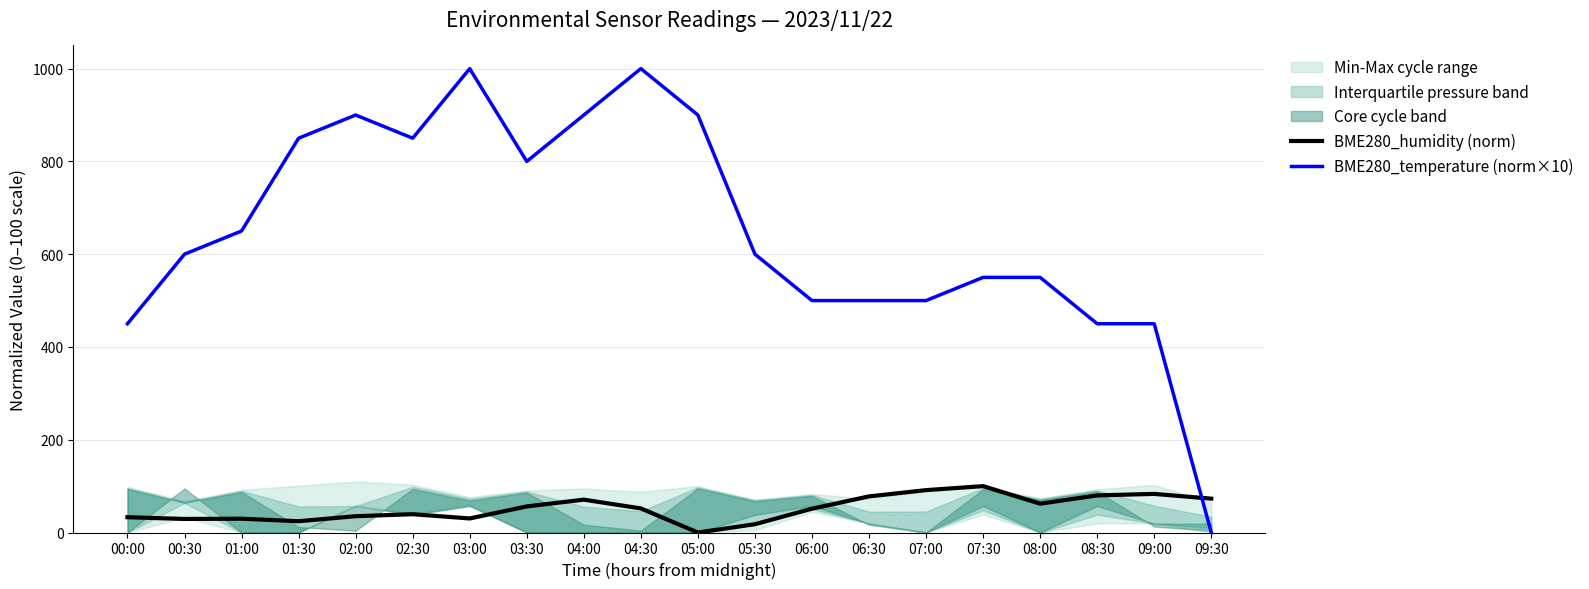

Which has a higher value, 01:00 or 04:00?

04:00